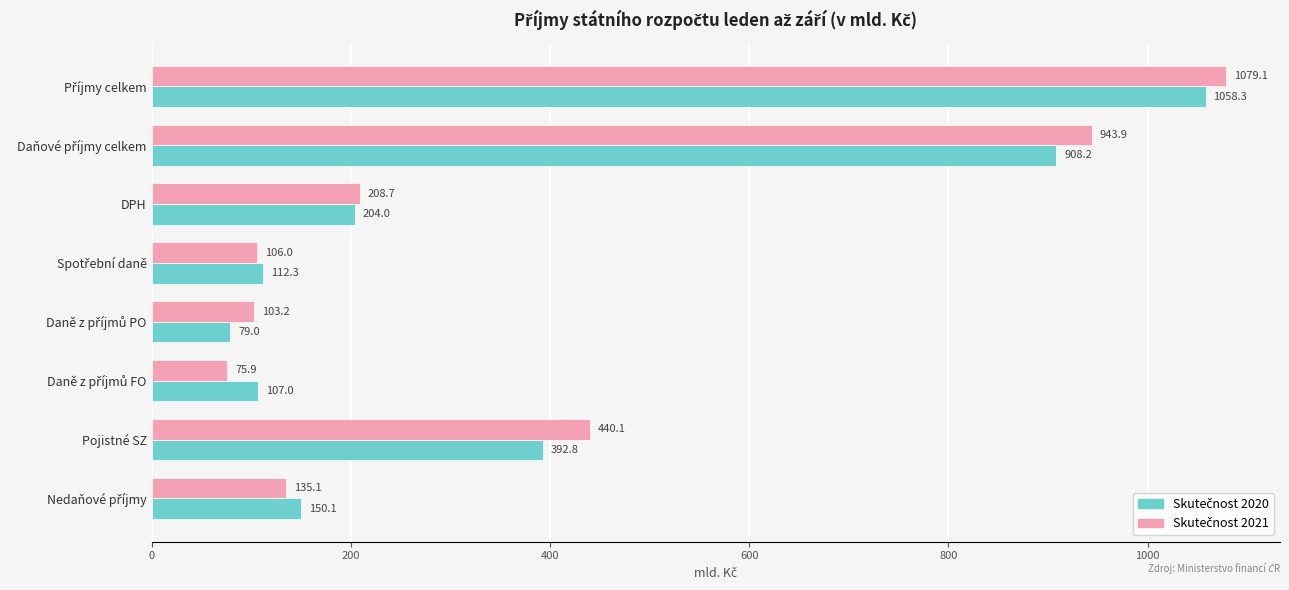

Count the number of categories in the chart.

8